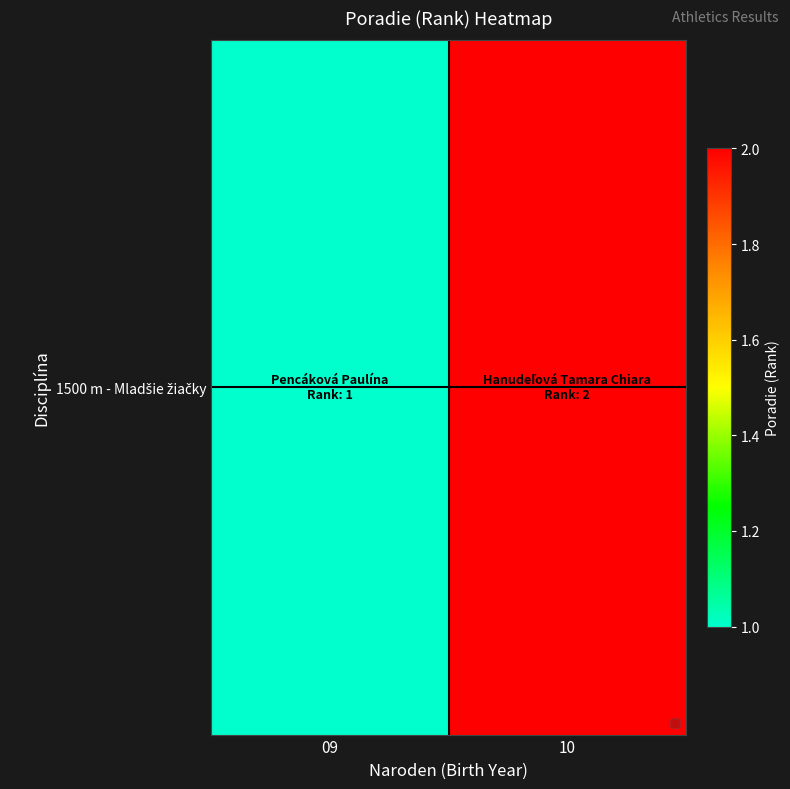

Reading left to right, list all the values displayed in this chart.

09=1	10=2